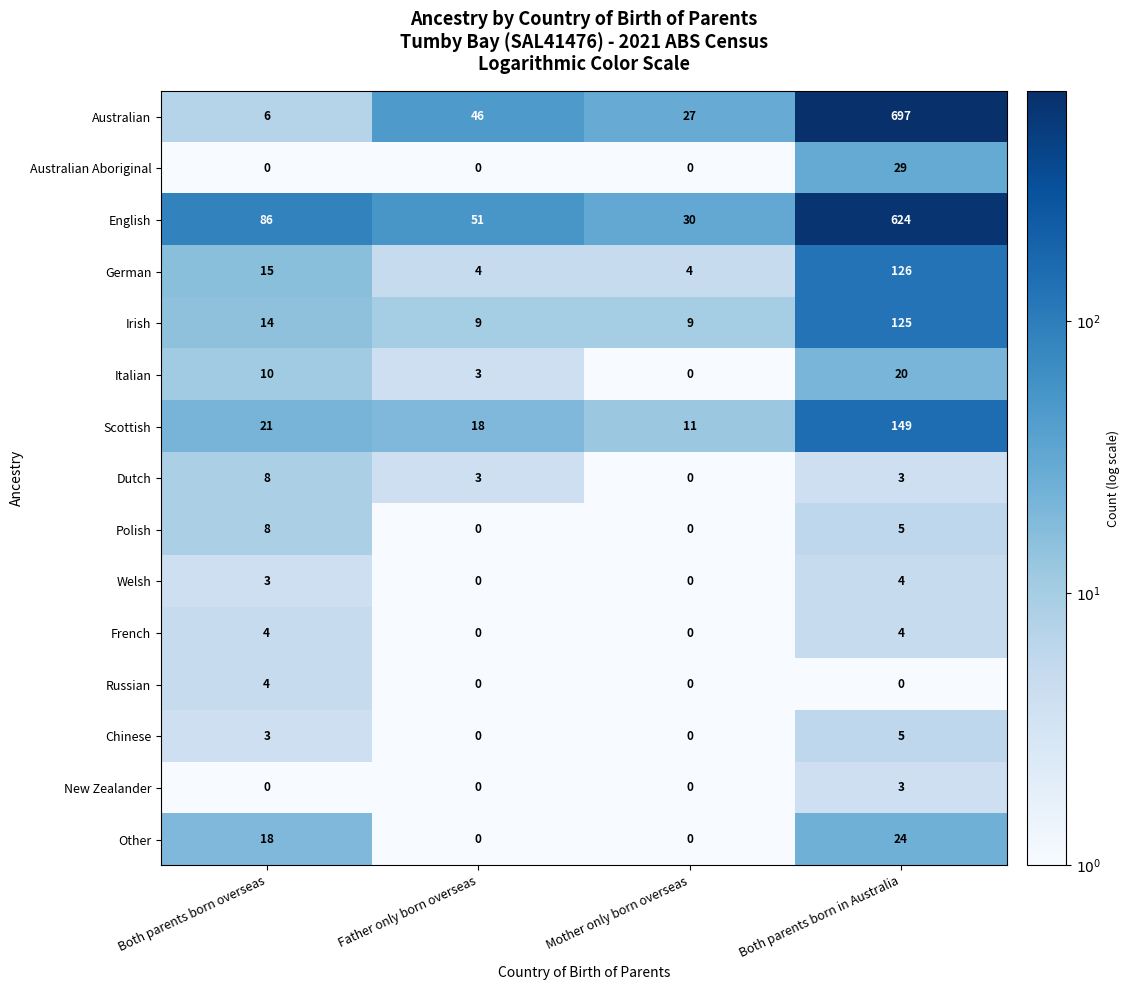

What is the difference between the second highest and second lowest values in the Other series?

18